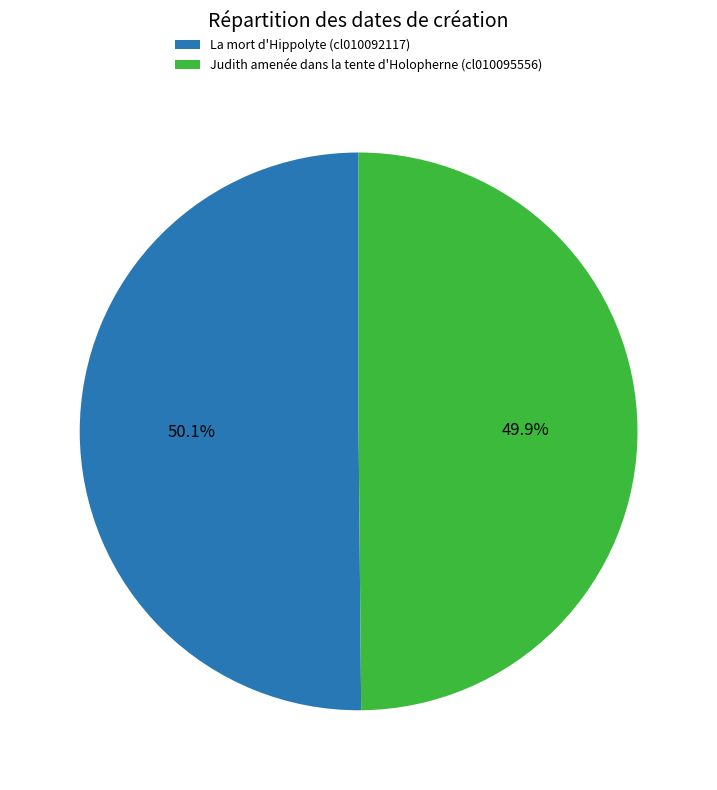

Approximately how many times larger is the value at La mort d'Hippolyte (cl010092117) compared to Judith amenée dans la tente d'Holopherne (cl010095556)?

1.0